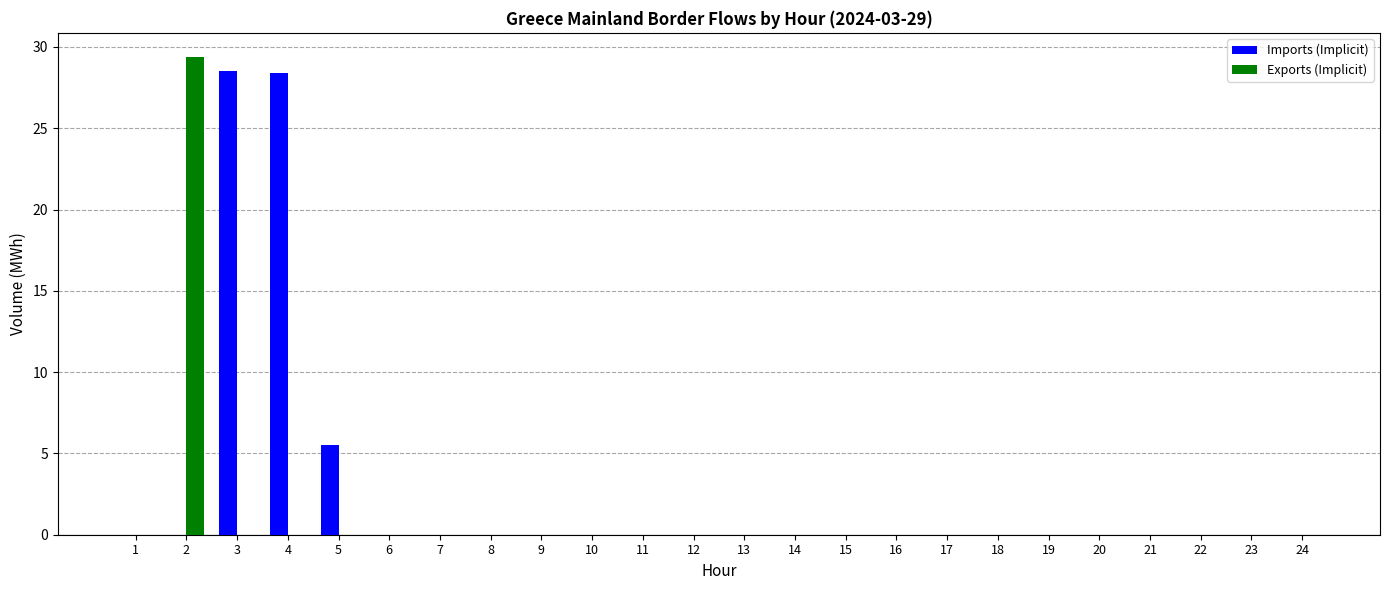

True or false: Imports (Implicit) has a value of -17.5 at 22.

False